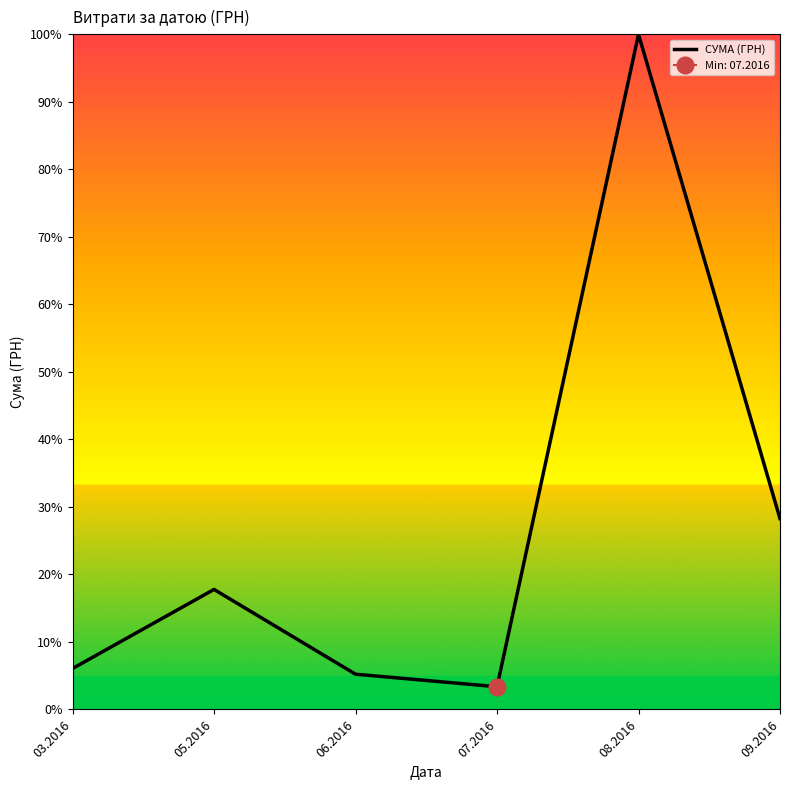

Which category has the highest value across all series?

08.2016